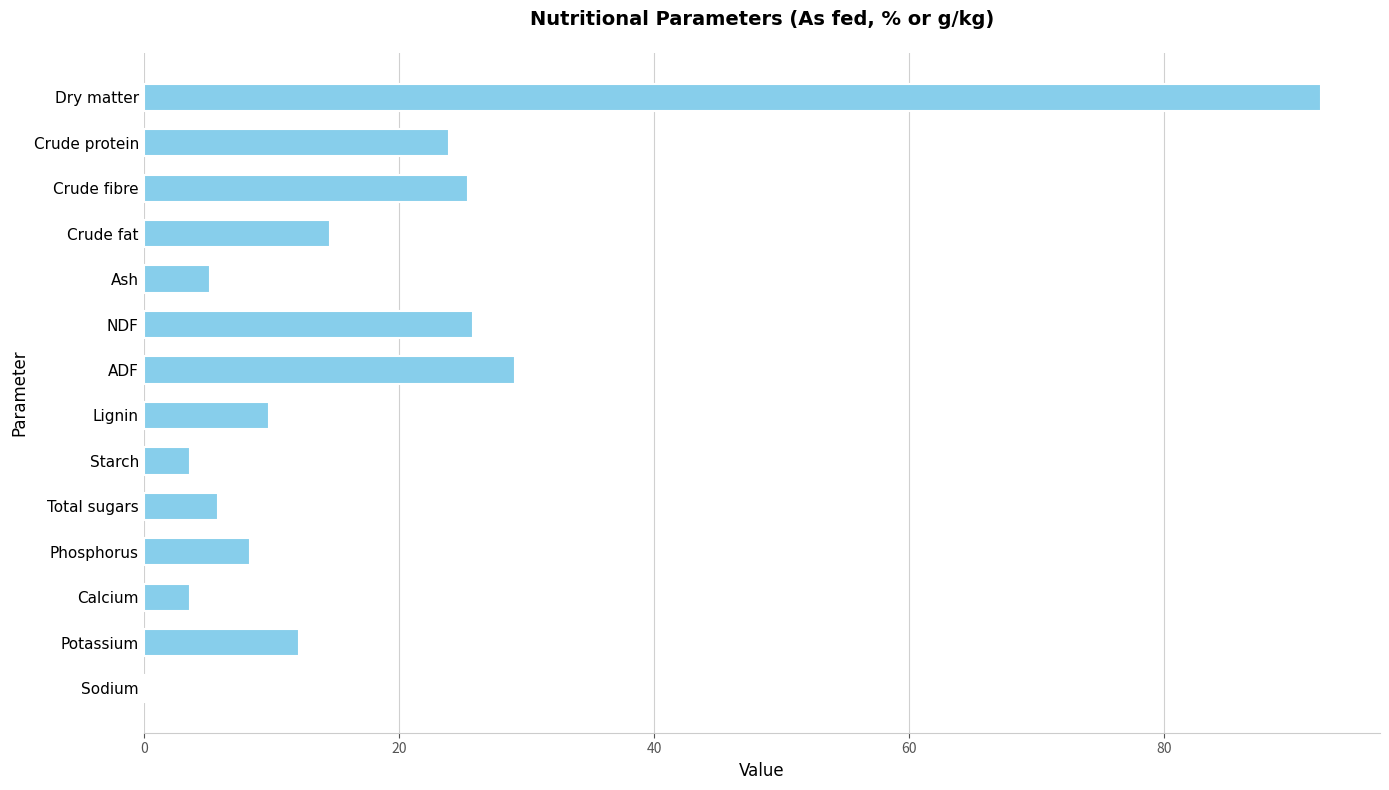

What is the sum of all values?

259.7